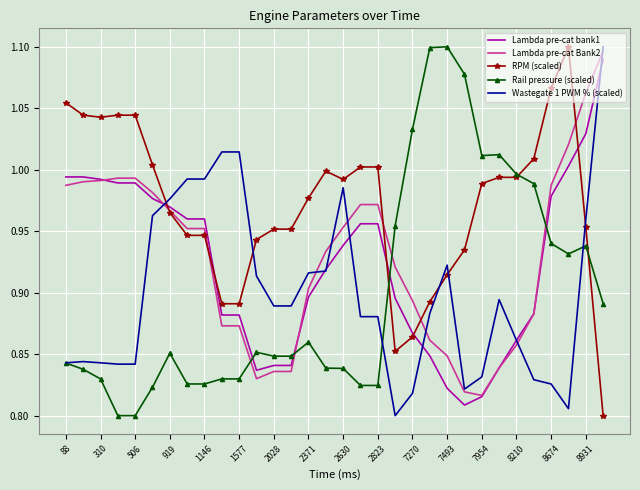

True or false: Rail pressure (scaled) and Lambda pre-cat Bank2 cross at least once.

True